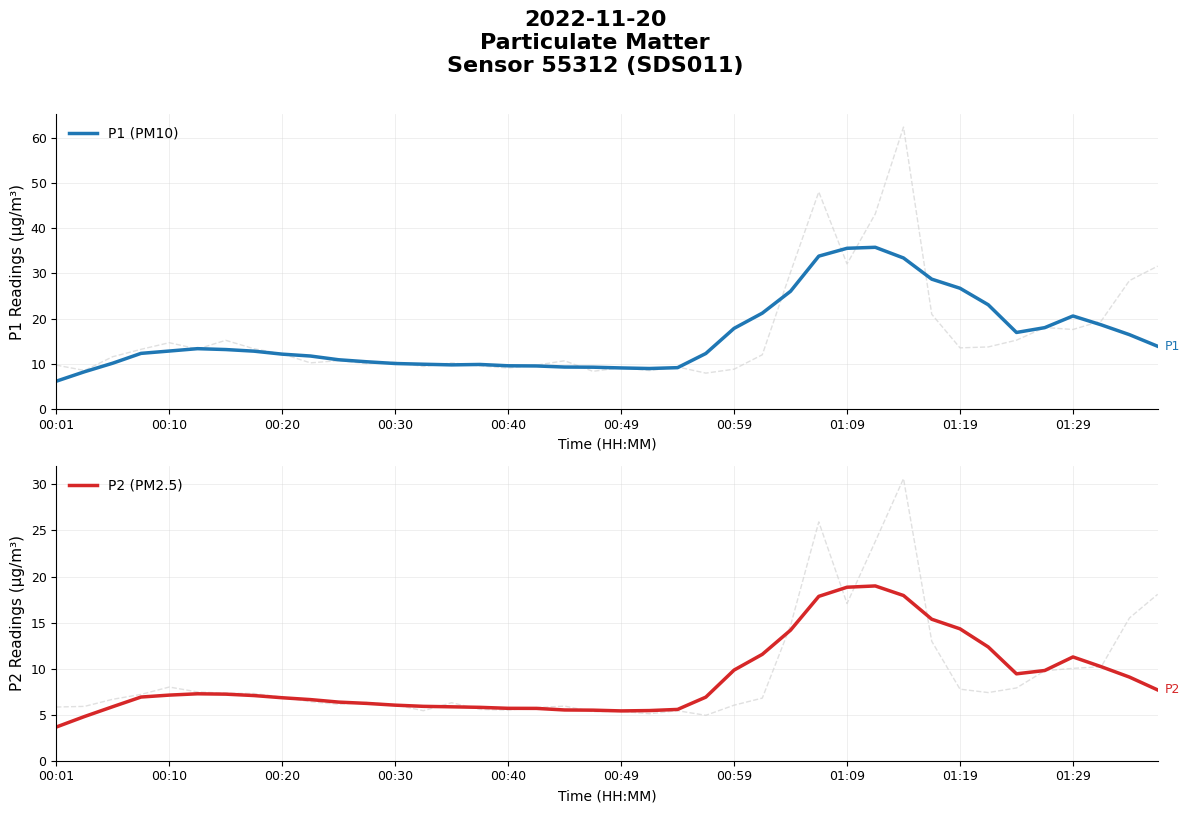

Count the number of categories in the chart.

40